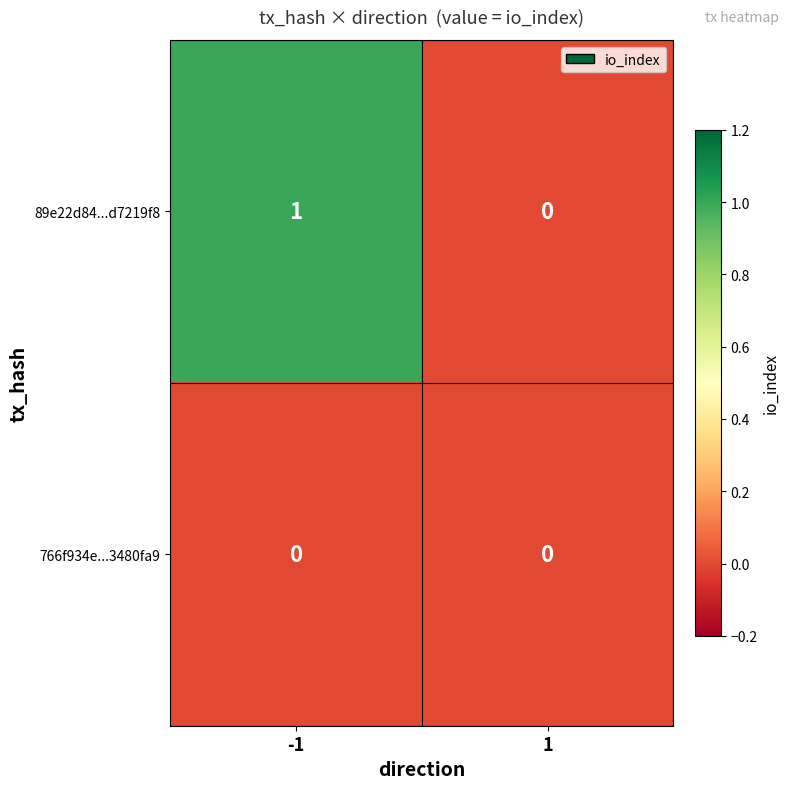

Rank the series by their maximum value, from lowest to highest.

766f934e...3480fa9, 89e22d84...d7219f8